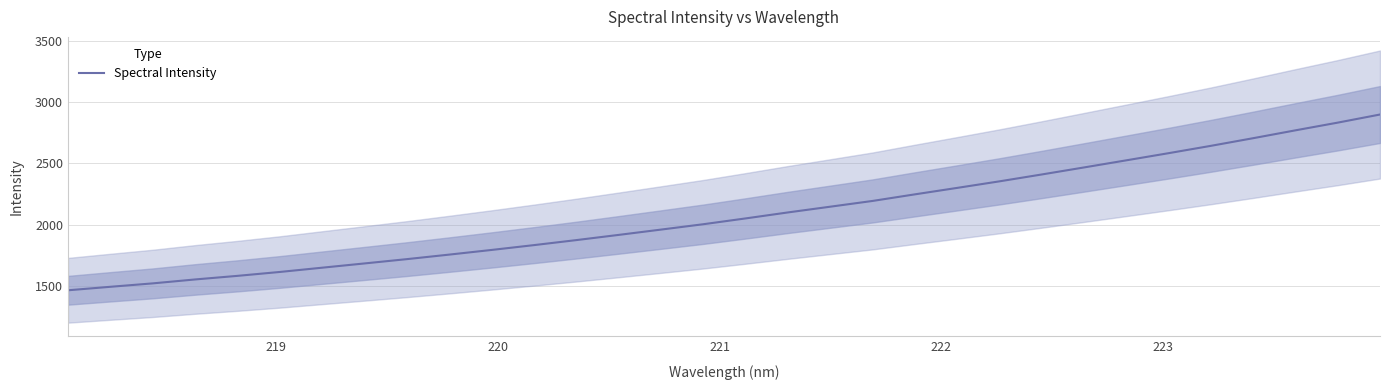

What is the highest value of the Spectral Intensity series?

2899.0